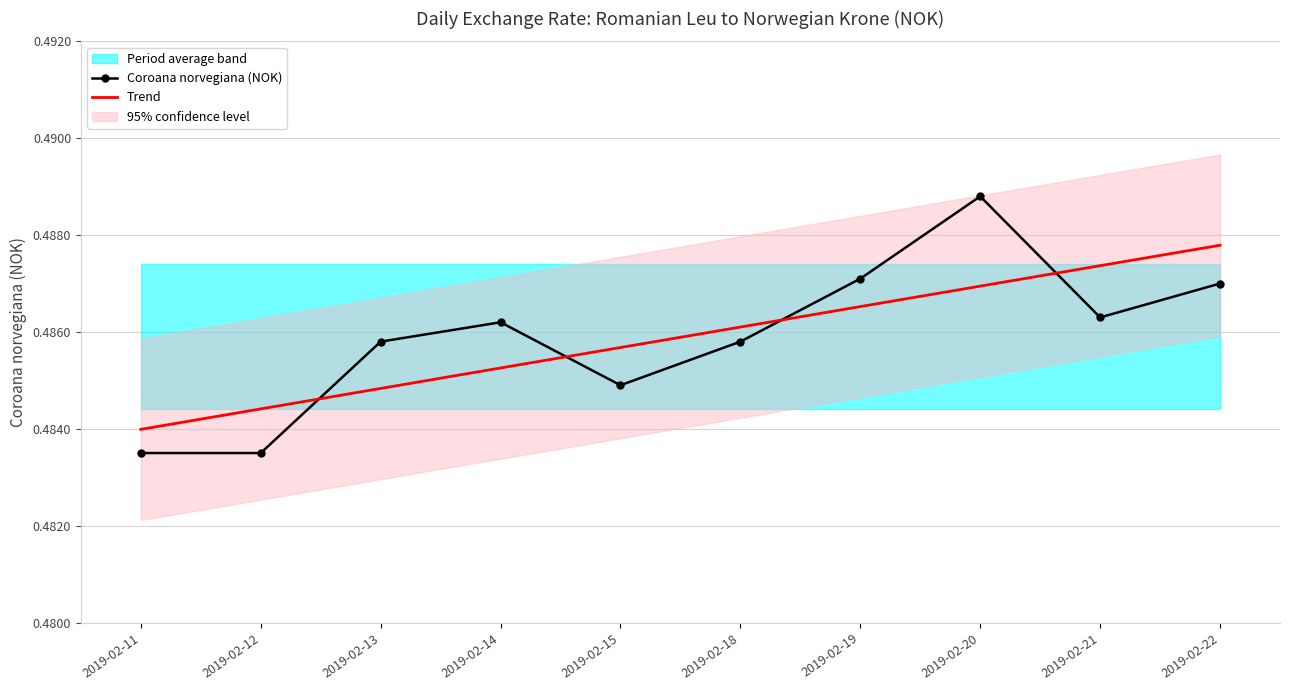

Which label corresponds to the largest value in the chart?

2019-02-20